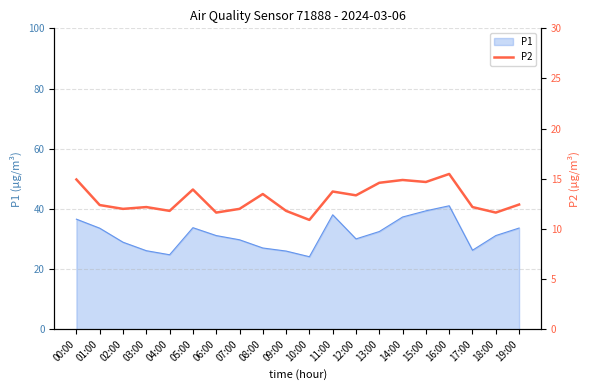

True or false: the data shows 21.9 at 19:00.

False